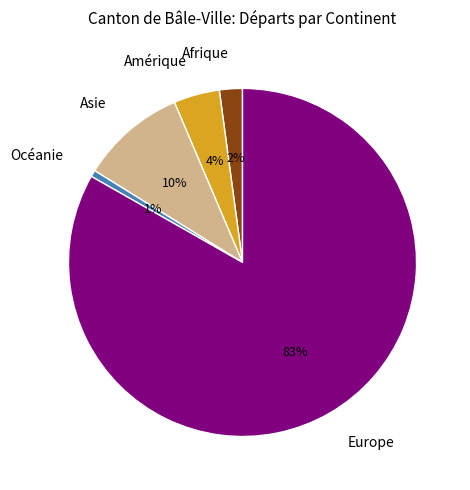

Is there any slice that represents more than half of the pie?

Yes